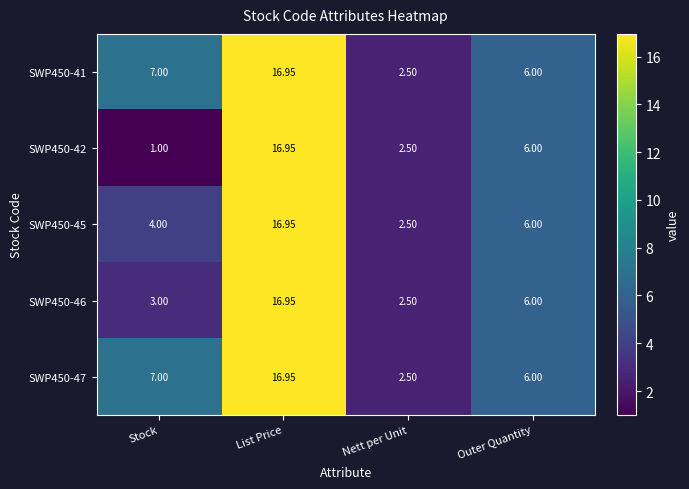

Rank the categories by SWP450-47 value from highest to lowest.

List Price, Stock, Outer Quantity, Nett per Unit